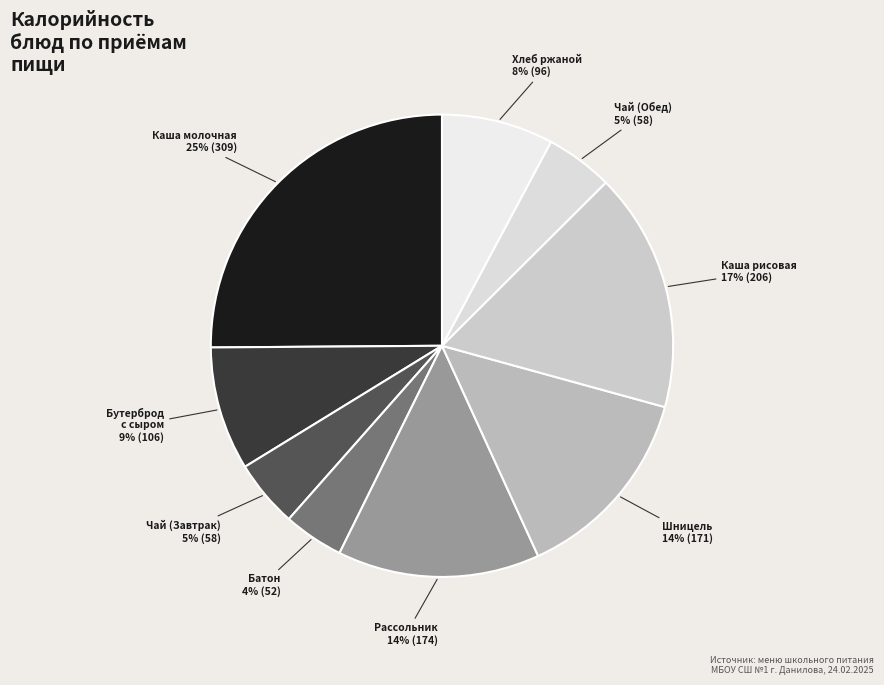

What is the largest slice in the pie chart?

Каша молочная